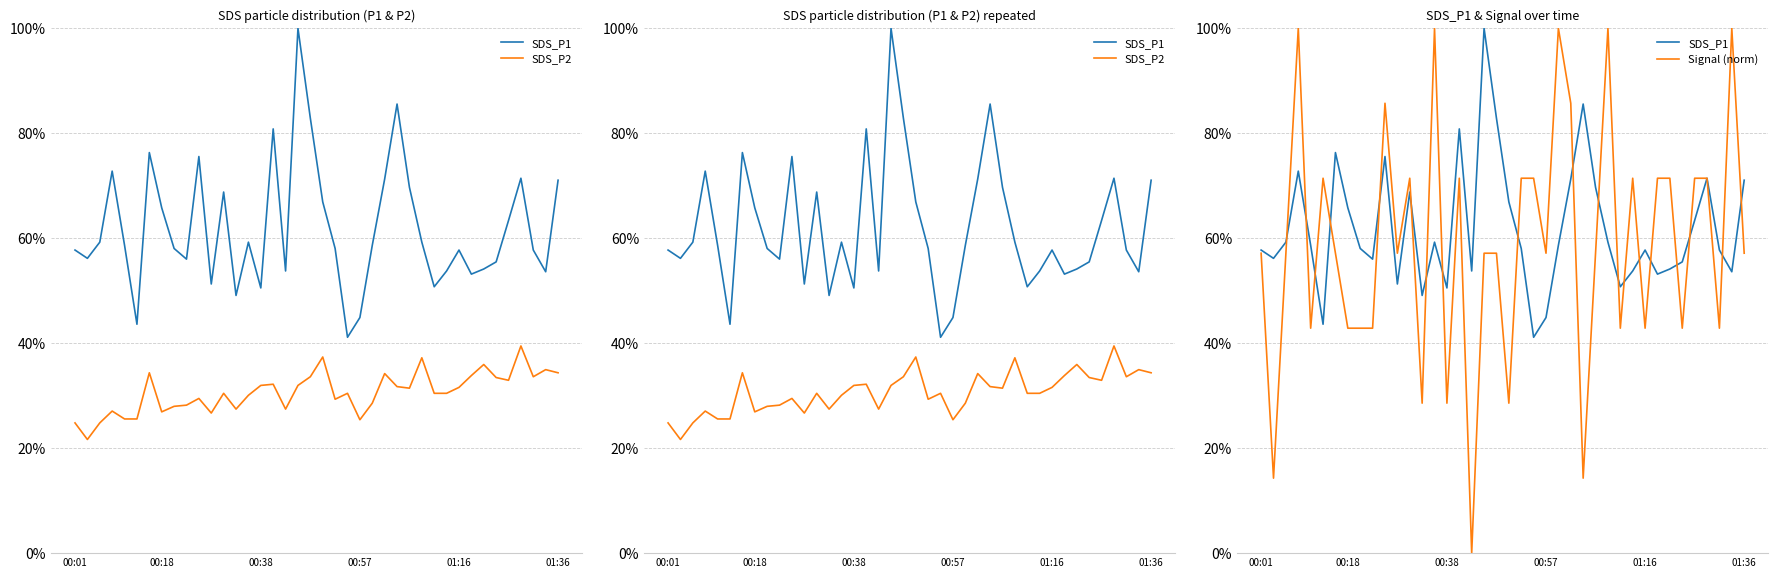

How many series are shown in this chart?

3